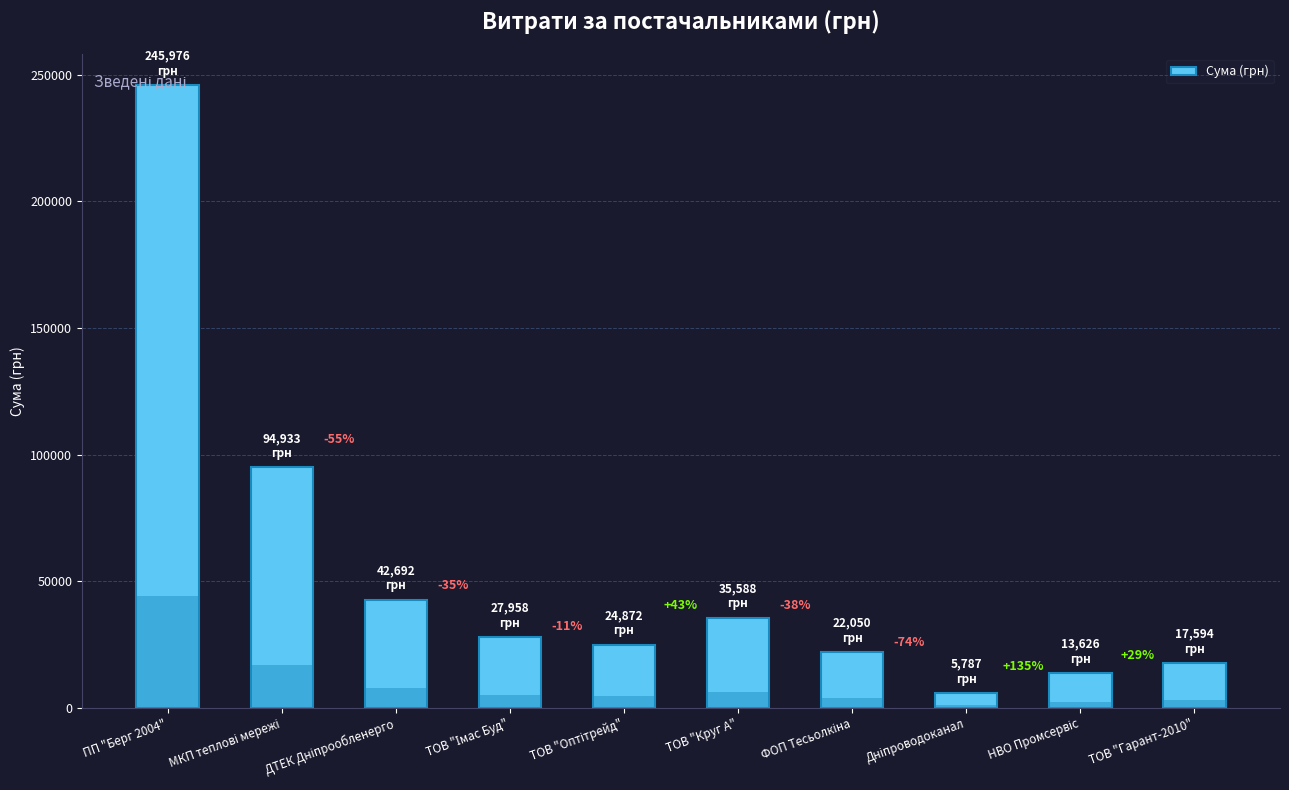

Reading left to right, extract all data points from this chart.

ПП "Берг 2004"=245976.1	МКП теплові мережі=94932.7	ДТЕК Дніпрообленерго=42692.1	ТОВ "Імас Буд"=27958.0	ТОВ "Оптітрейд"=24871.8	ТОВ "Круг А"=35587.7	ФОП Тесьолкіна=22050.0	Дніпроводоканал=5786.8	НВО Промсервіс=13626.4	ТОВ "Гарант-2010"=17594.4